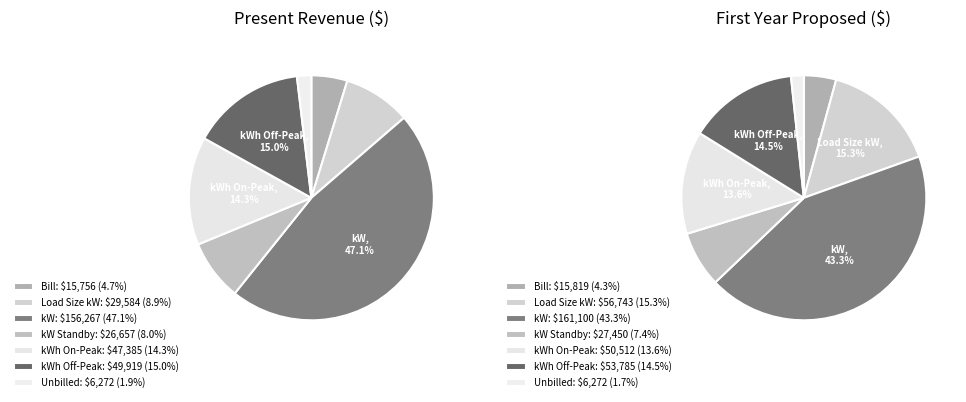

Does Load Size kW represent more than half of the total?

No